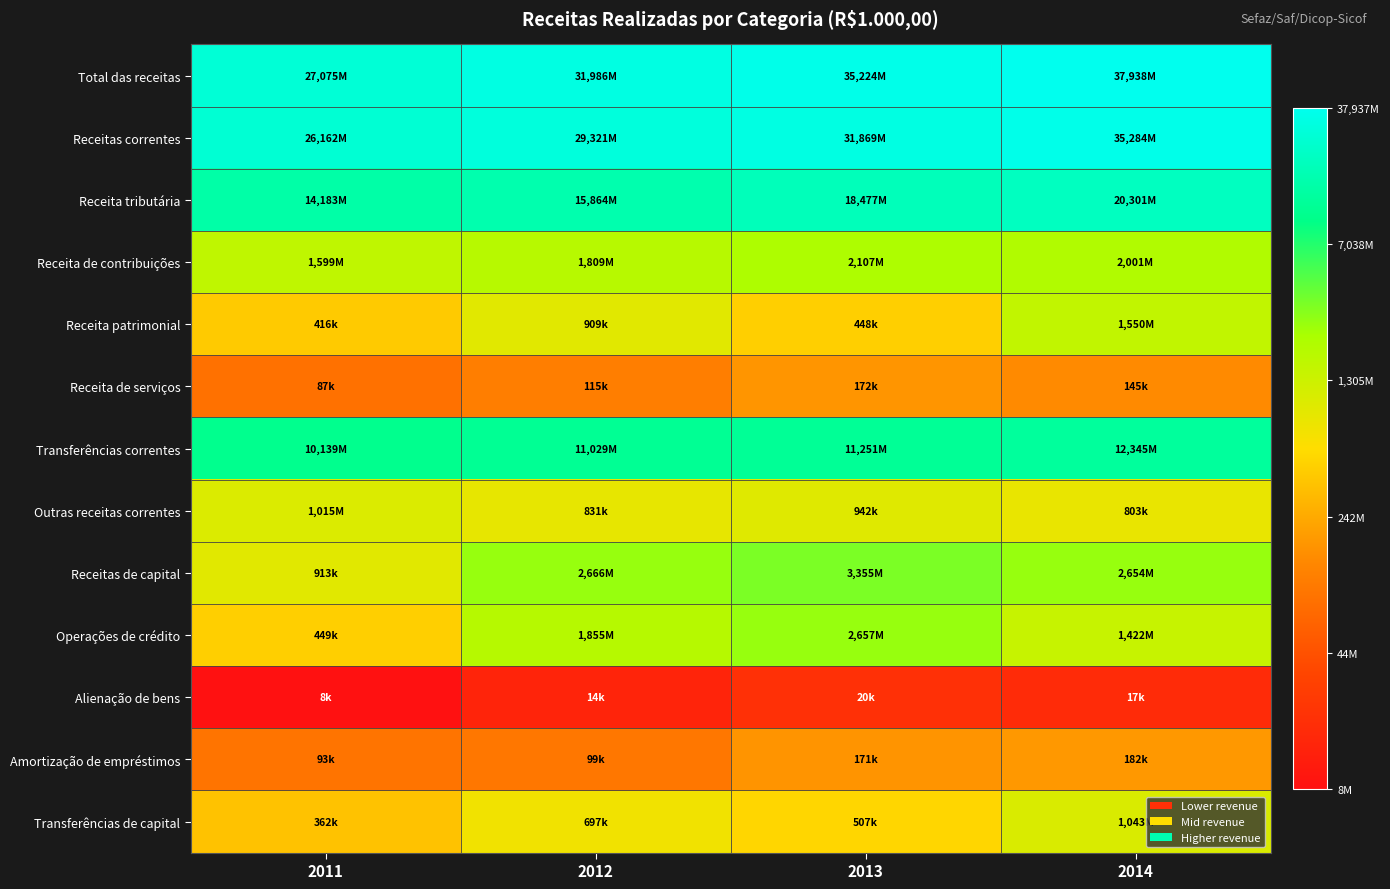

Reading right to left, extract all data points from this chart.

Total das receitas: 2014=17.5	2013=17.4	2012=17.3	2011=17.1
Receitas correntes: 2014=17.4	2013=17.3	2012=17.2	2011=17.1
Receita tributária: 2014=16.8	2013=16.7	2012=16.6	2011=16.5
Receita de contribuições: 2014=14.5	2013=14.6	2012=14.4	2011=14.3
Receita patrimonial: 2014=14.3	2013=13.0	2012=13.7	2011=12.9
Receita de serviços: 2014=11.9	2013=12.1	2012=11.7	2011=11.4
Transferências correntes: 2014=16.3	2013=16.2	2012=16.2	2011=16.1
Outras receitas correntes: 2014=13.6	2013=13.8	2012=13.6	2011=13.8
Receitas de capital: 2014=14.8	2013=15.0	2012=14.8	2011=13.7
Operações de crédito: 2014=14.2	2013=14.8	2012=14.4	2011=13.0
Alienação de bens: 2014=9.8	2013=9.9	2012=9.6	2011=9.0
Amortização de empréstimos: 2014=12.1	2013=12.0	2012=11.5	2011=11.4
Transferências de capital: 2014=13.9	2013=13.1	2012=13.5	2011=12.8